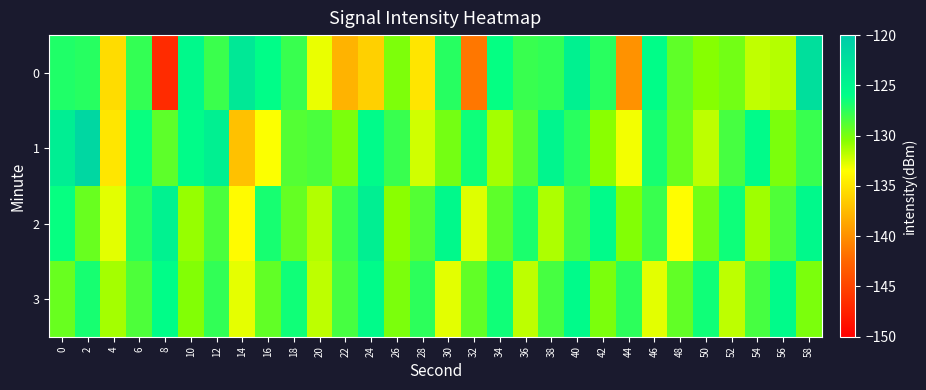

How many series are shown in this chart?

4